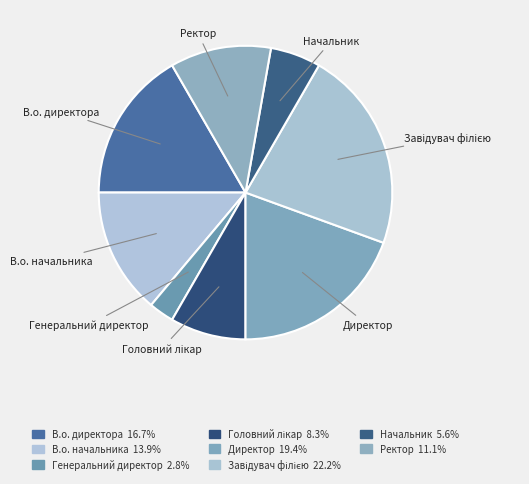

Between Начальник and В.о. начальника, which is larger?

В.о. начальника